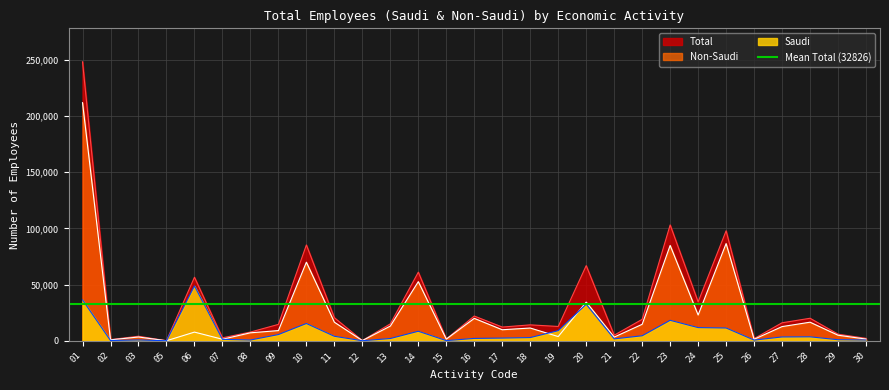

At which category is the sum across all series the highest?

01